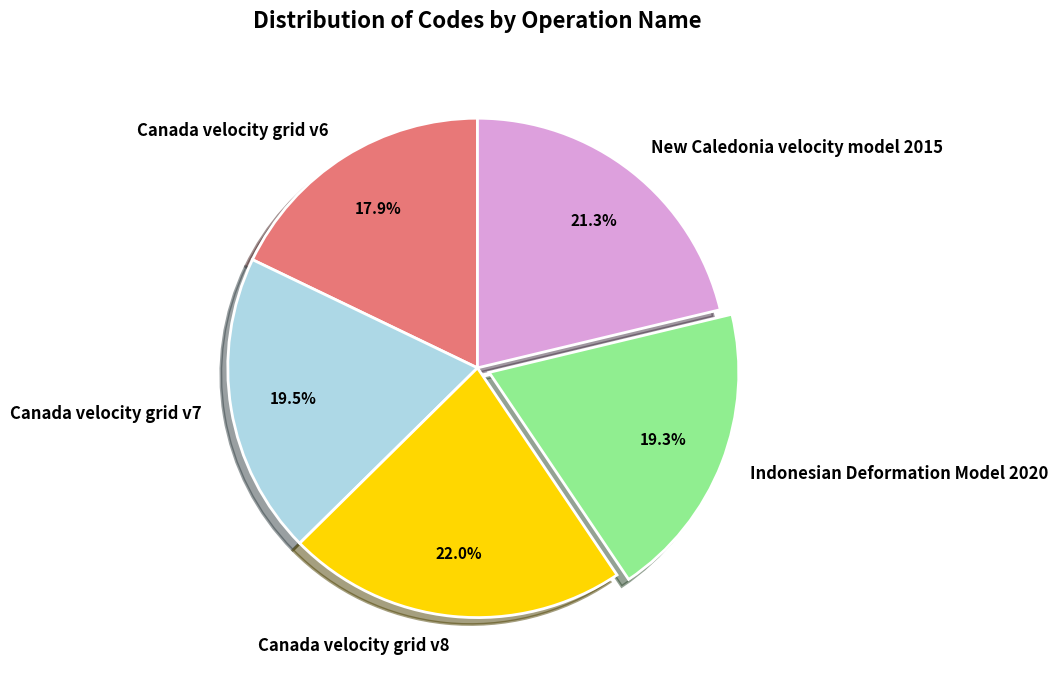

The New Caledonia velocity model 2015 slice represents 21% of the pie. True or false?

True